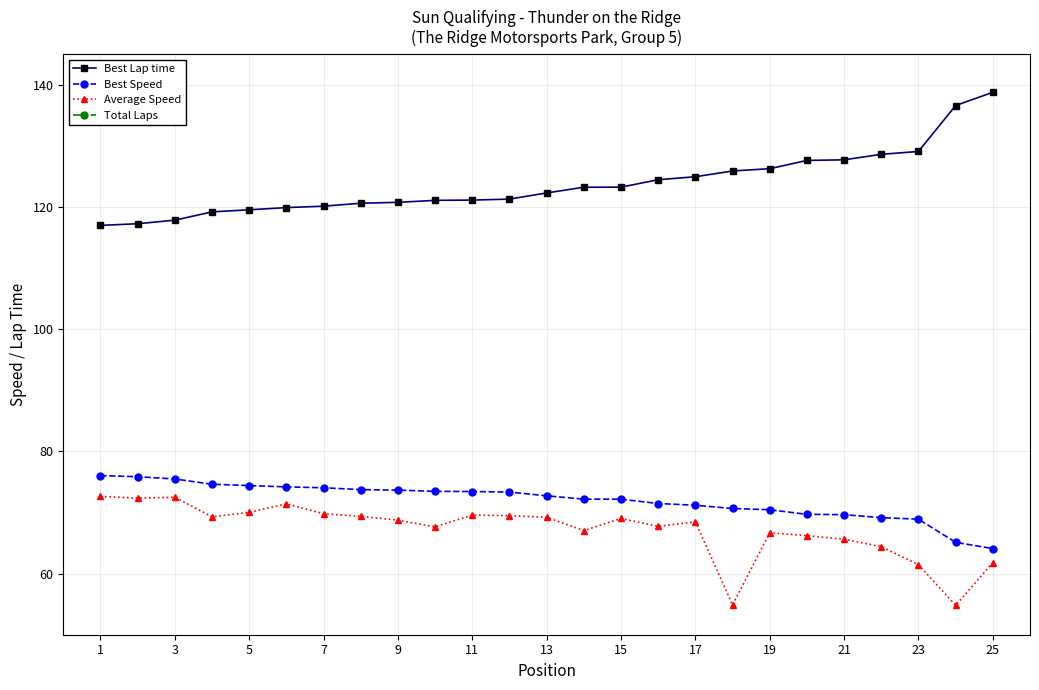

What is the approximate value of Average Speed at 1?

72.6